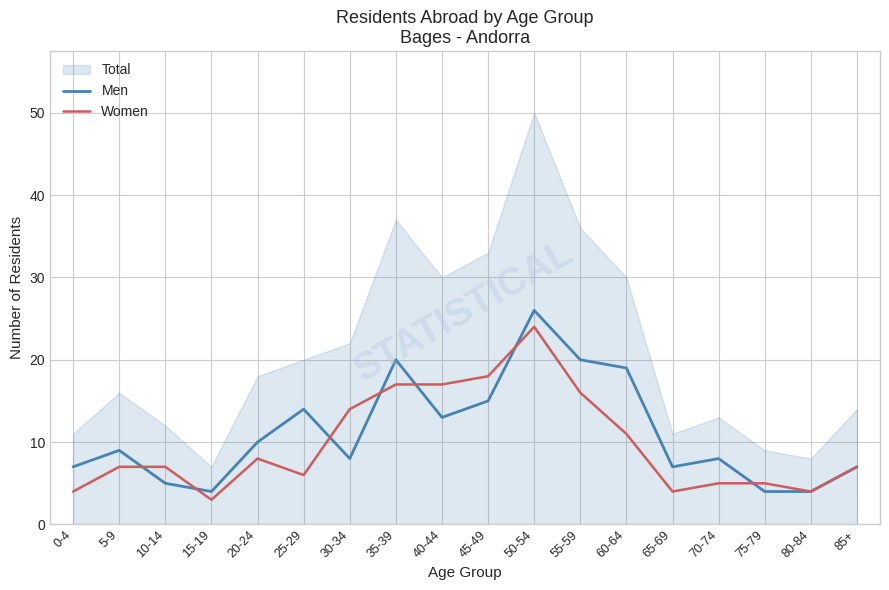

True or false: Women has a value of 24 at 50-54.

True